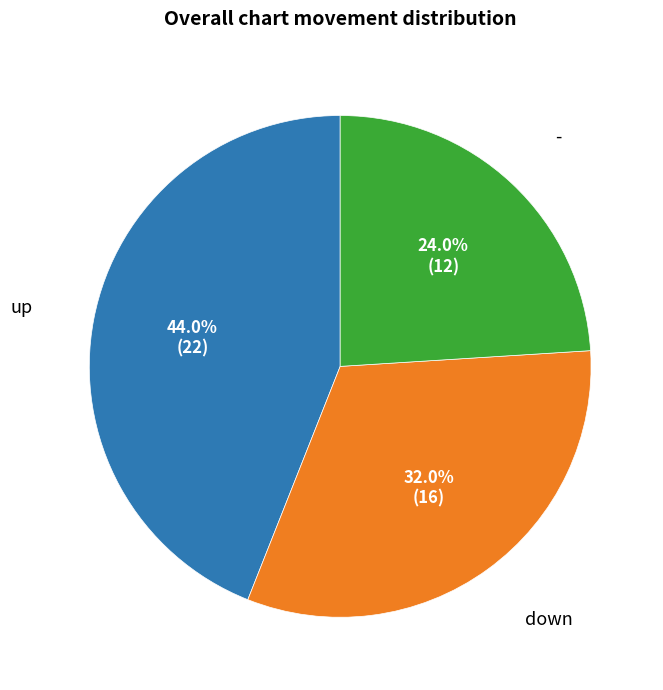

Does any single category account for the majority?

No